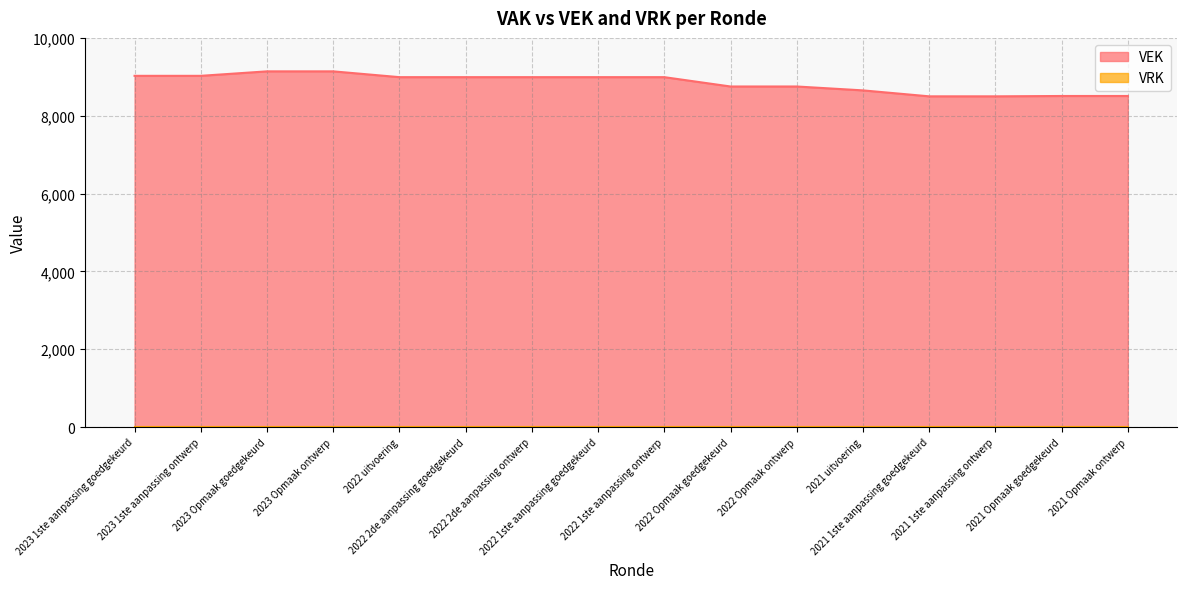

True or false: there are more than 1 points higher than both neighbors.

False